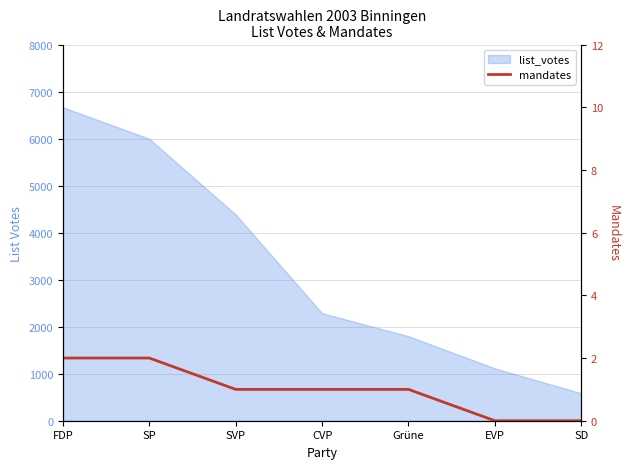

Count the values in the range 0 to 2.

7